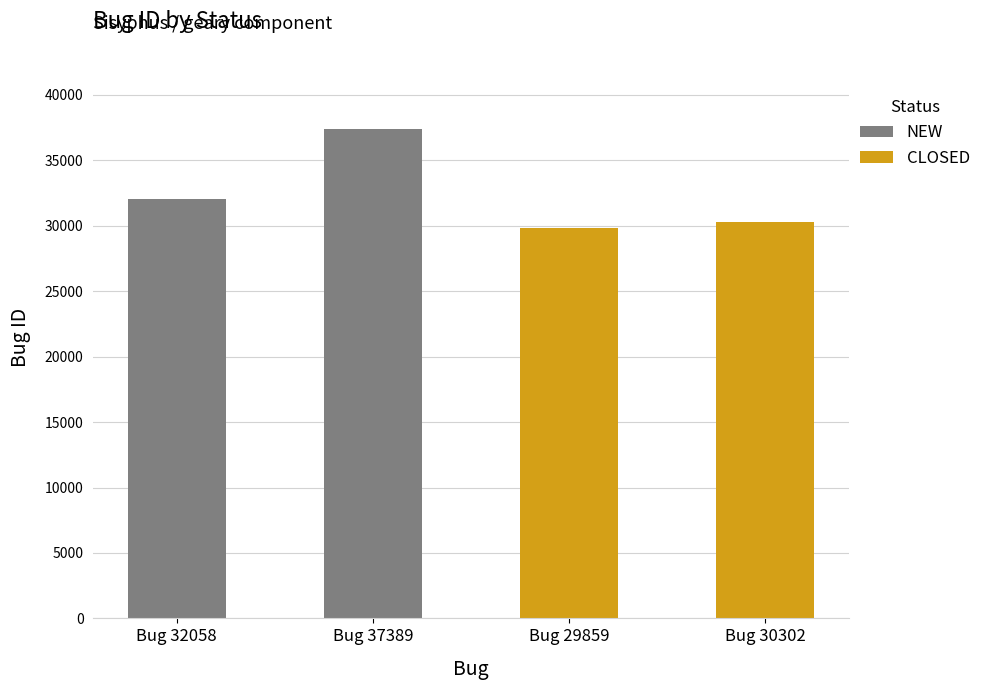

At which category is the sum across all series the highest?

Bug 37389